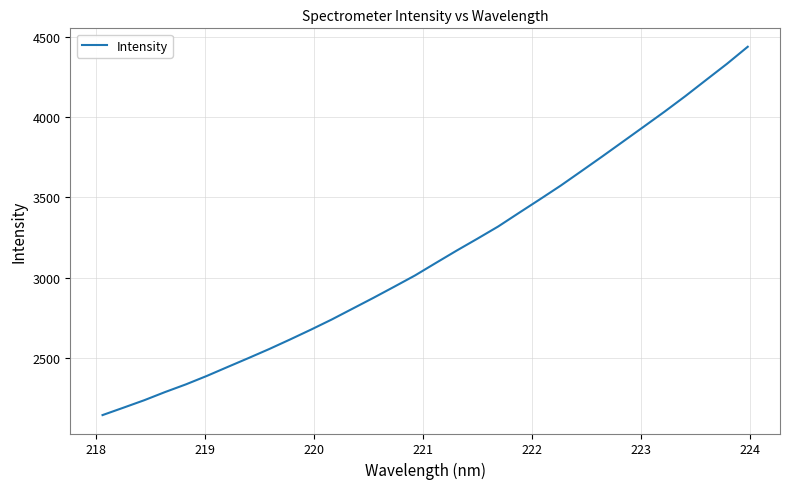

What is the sum of all values?

100403.7